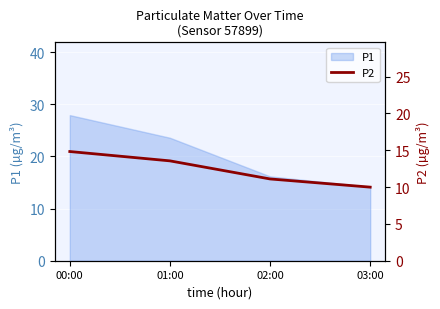

True or false: there are more than 1 points higher than both neighbors.

False